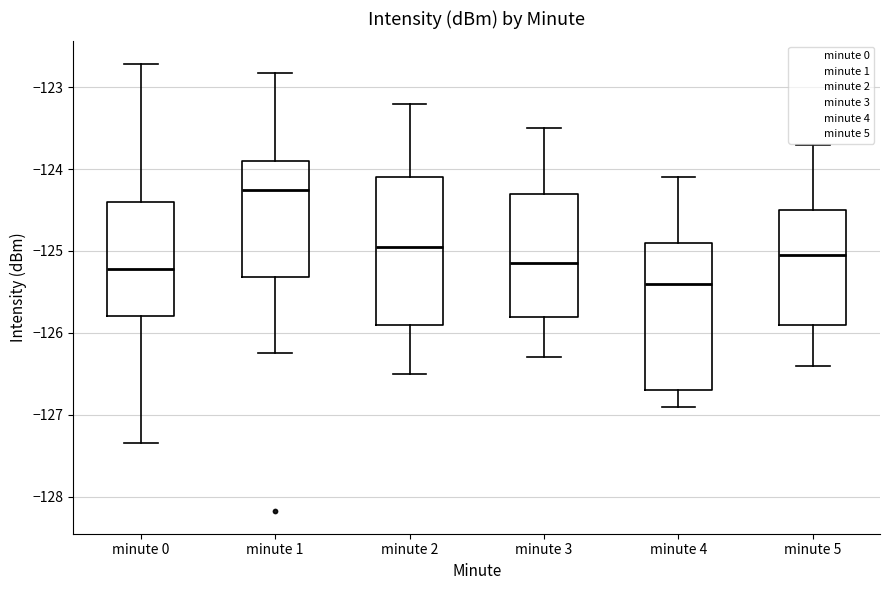

Which box has the lowest median line?

minute 4